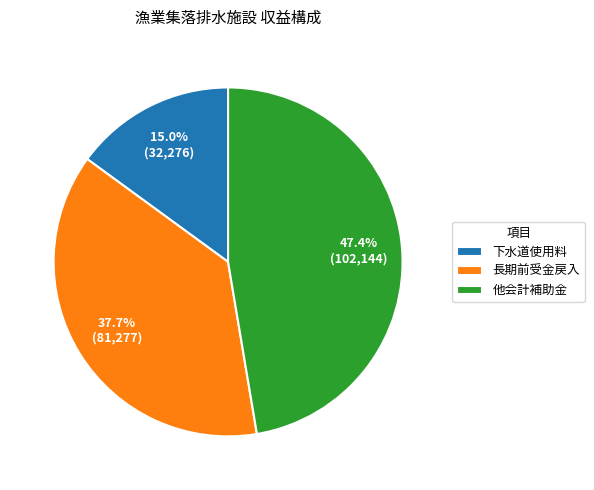

Which category has the biggest portion of the pie?

他会計補助金